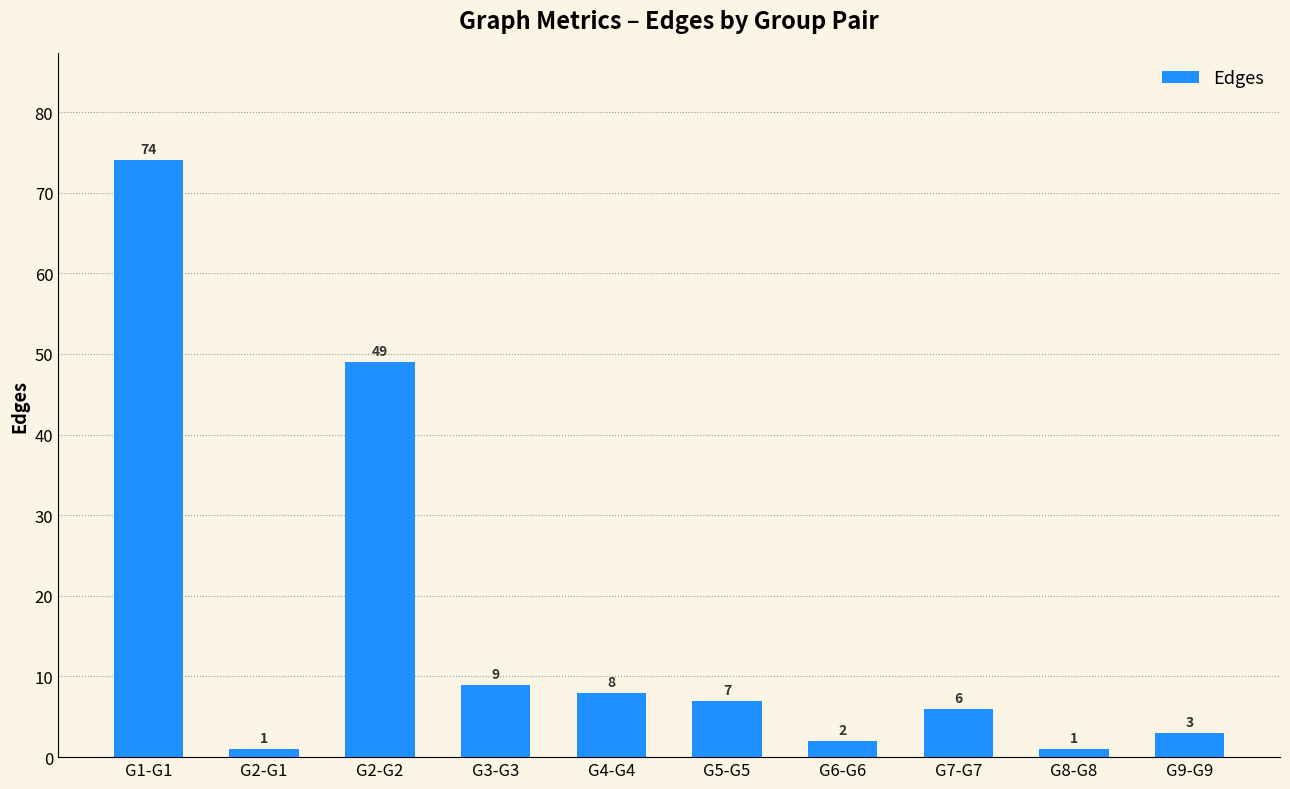

What value does the data have at G2-G2, to the nearest 5?

50